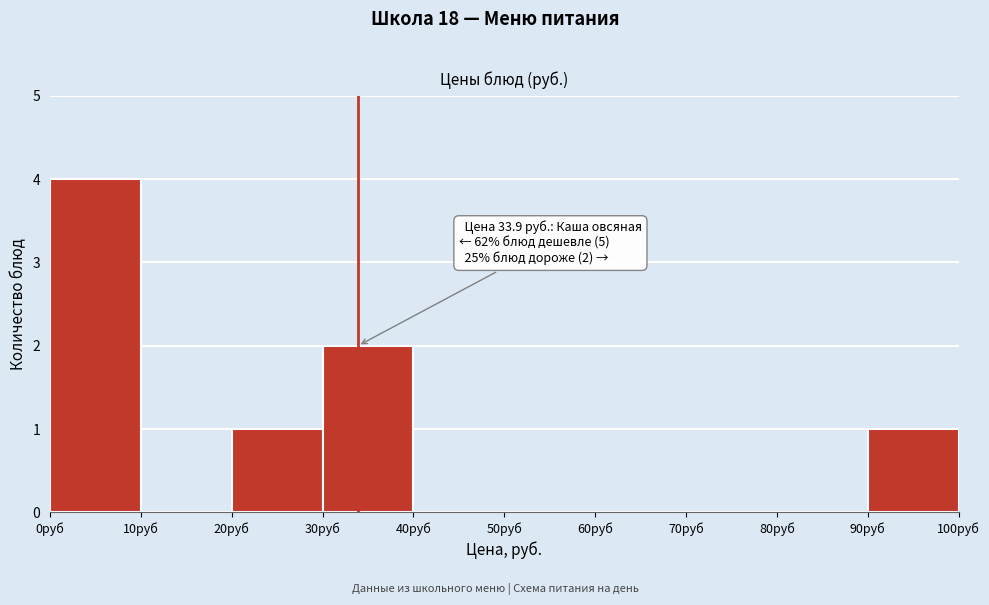

Which range on the x-axis has the tallest bar?

0 to 10